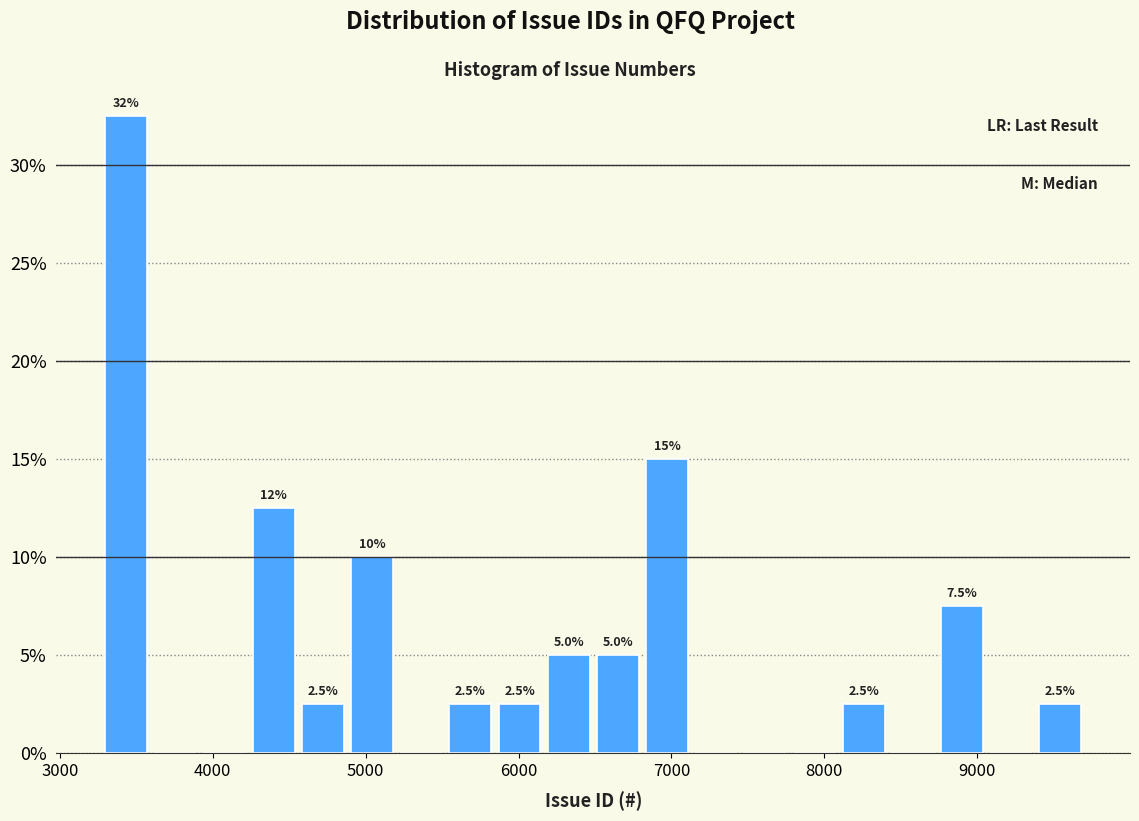

Around what value on the x-axis is the tallest bar? Give the approximate position of its centre, as read against the axis.

3400